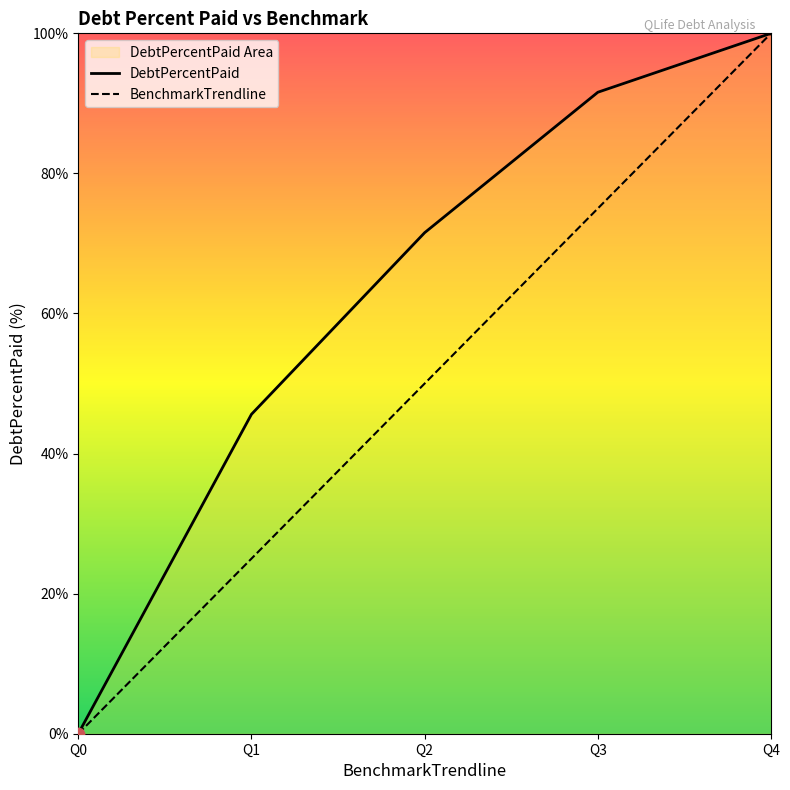

At how many categories does at least one series exceed 13?

4